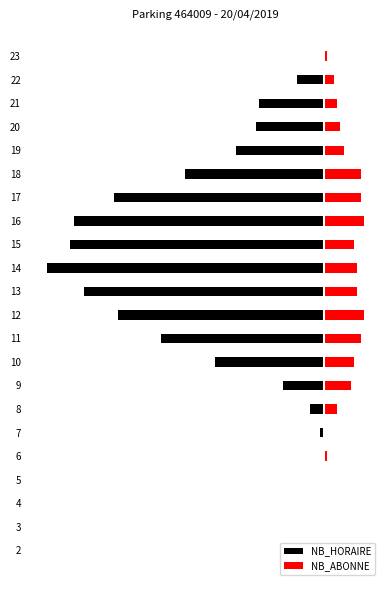

What is the value of the NB_HORAIRE bar at the 15th from the left?

-74